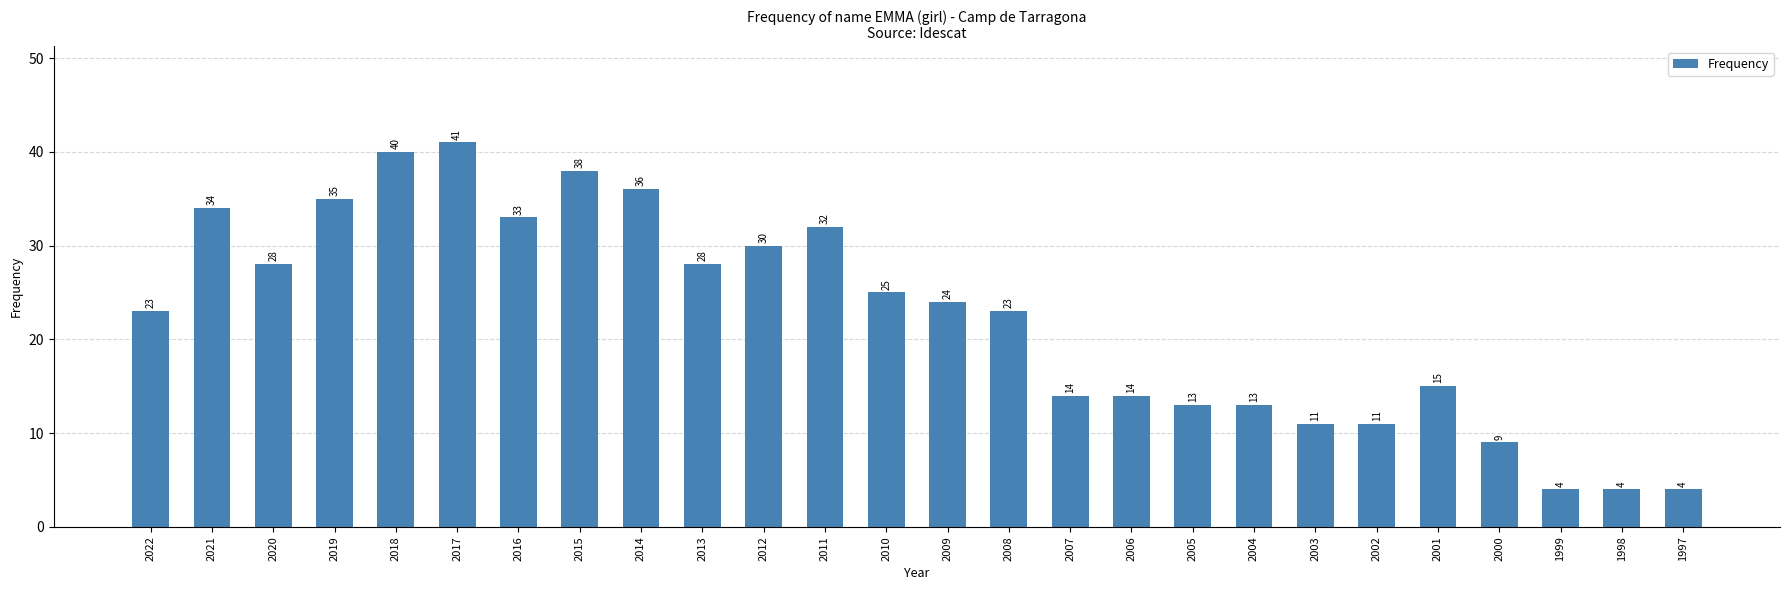

The chart shows a value of 24 at 2009. True or false?

True